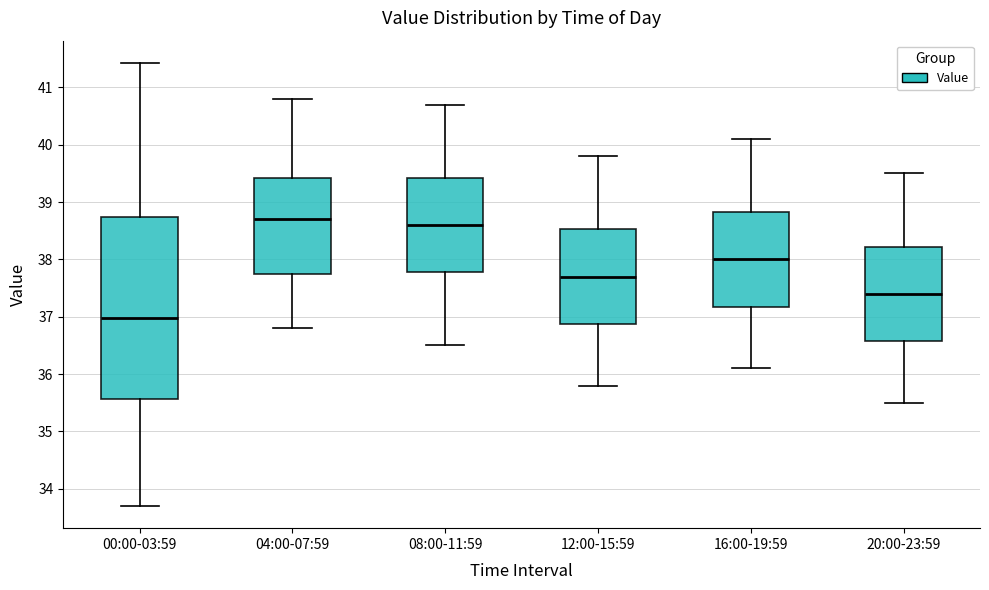

Which box has the highest median line?

04:00-07:59